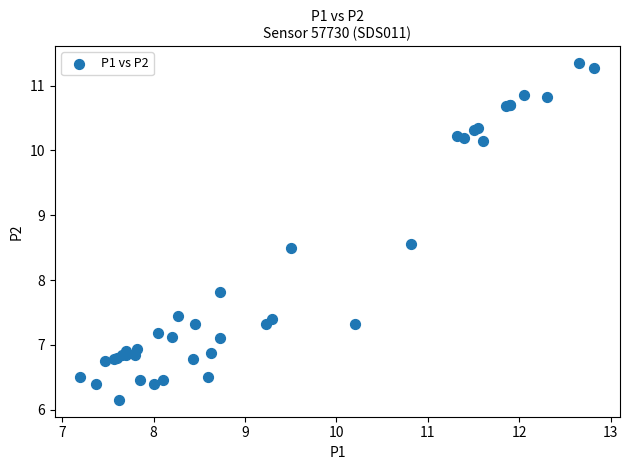

What Y value in the scatter plot is closest to 8?

7.8